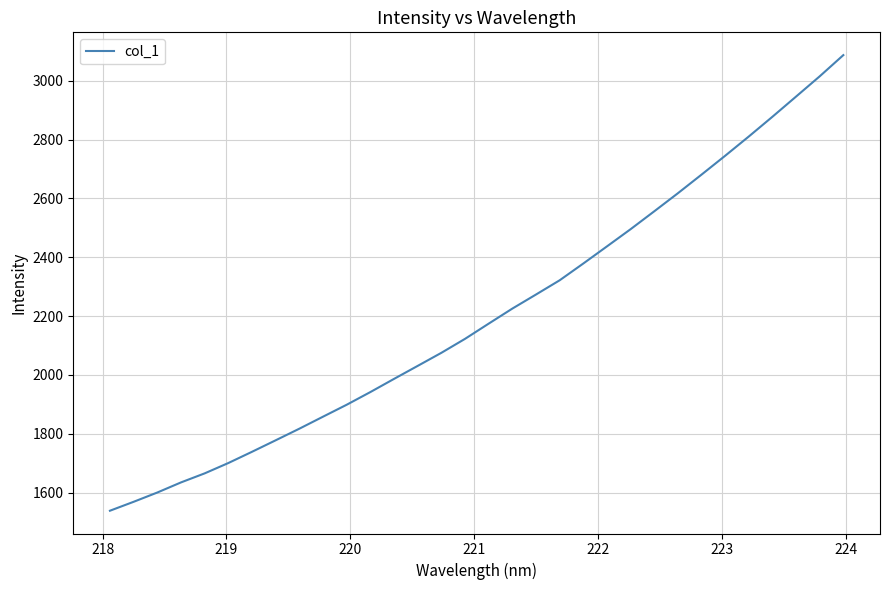

What is the greatest value displayed?

3087.1